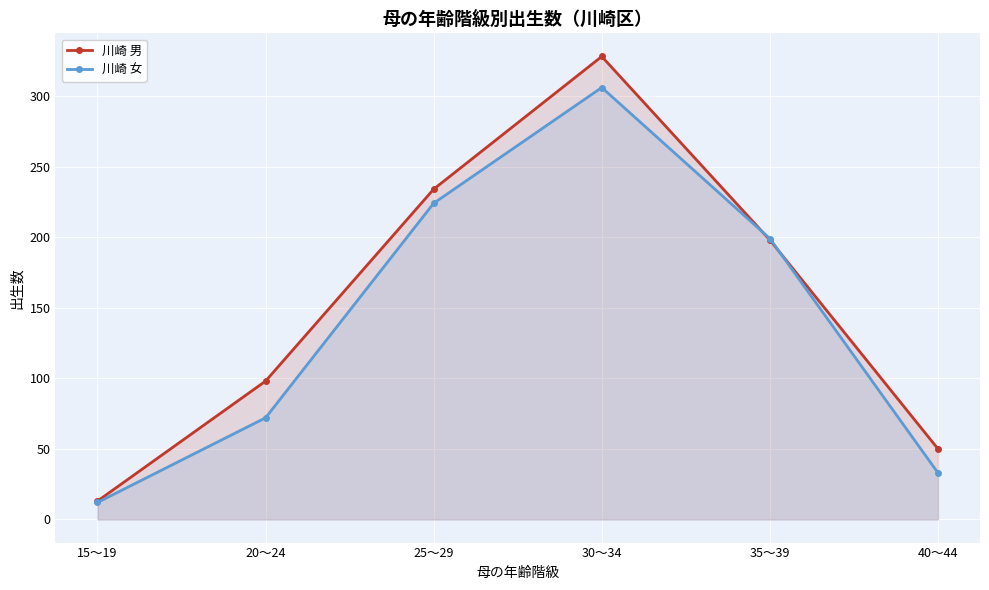

Rank the series by their average value, from highest to lowest.

川崎 男, 川崎 女